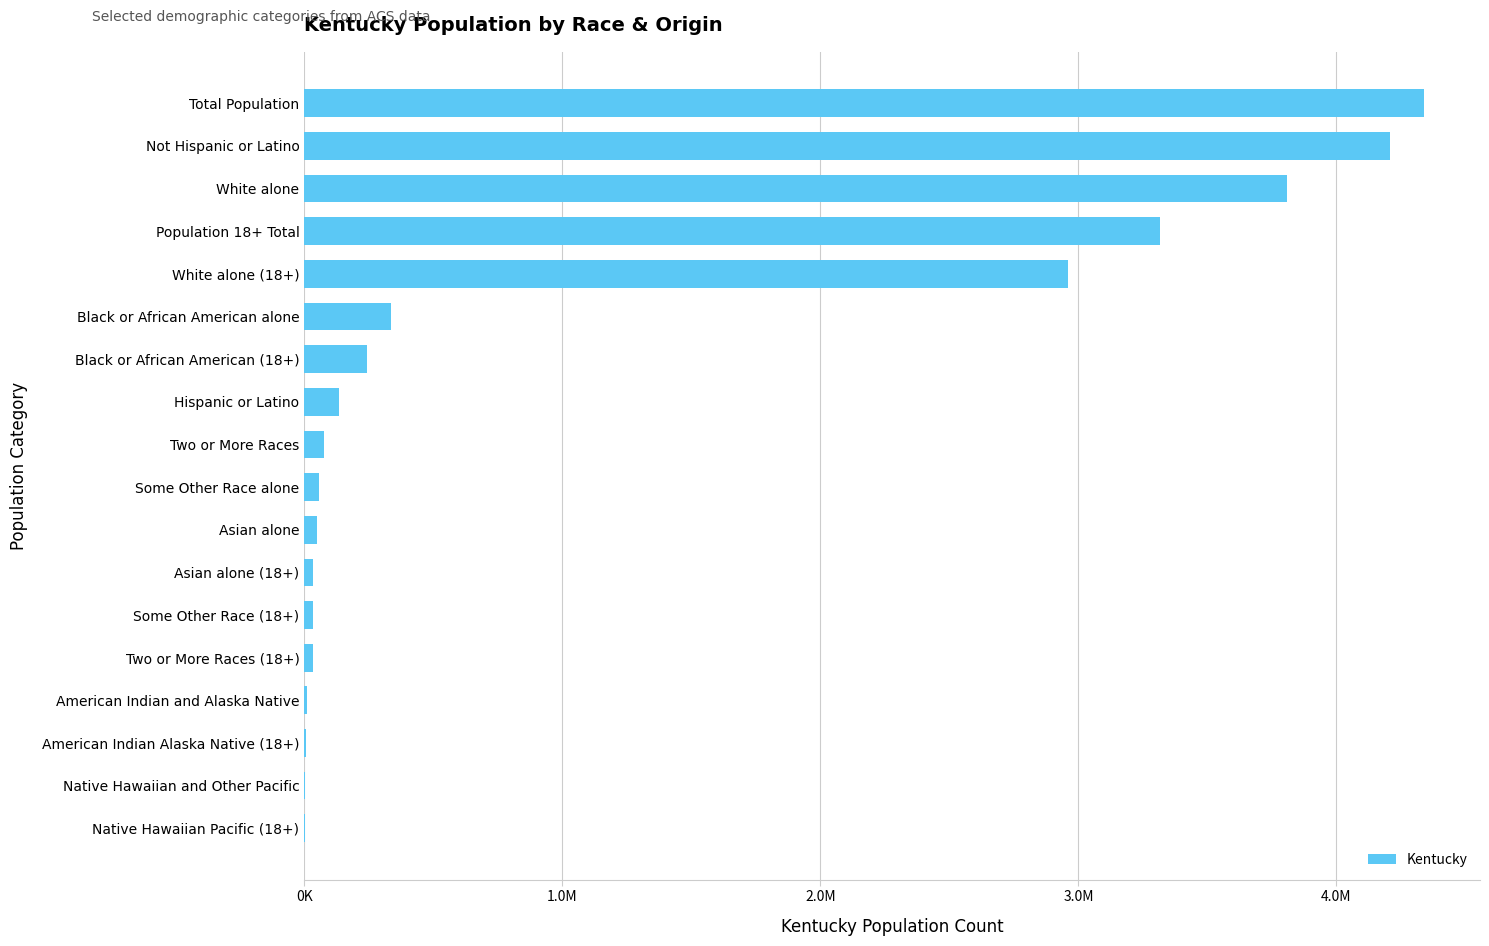

Are the bars horizontal?

Yes